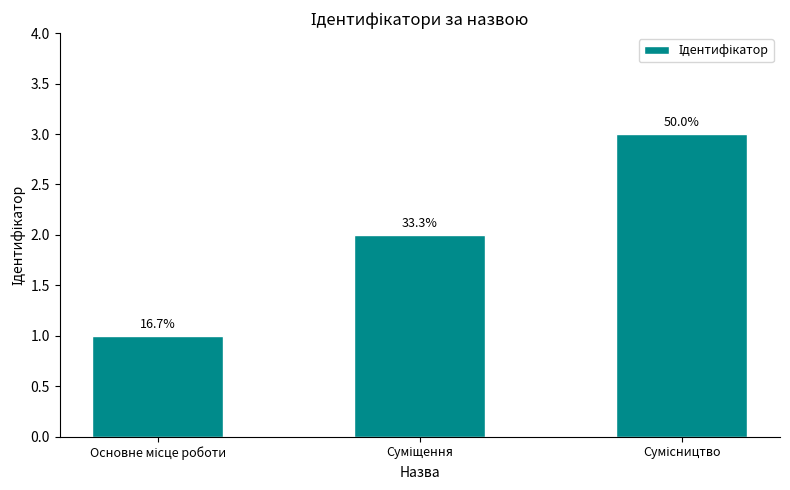

Does the chart contain any negative values?

No